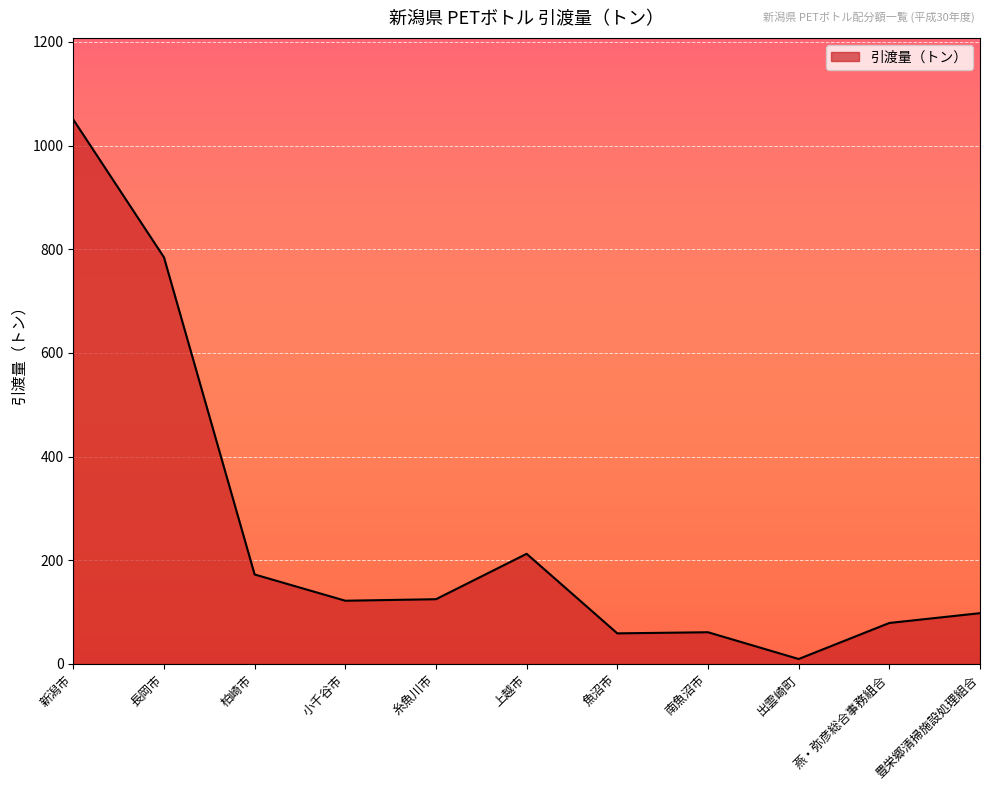

What is the change in value from 長岡市 to 上越市?

-572.1